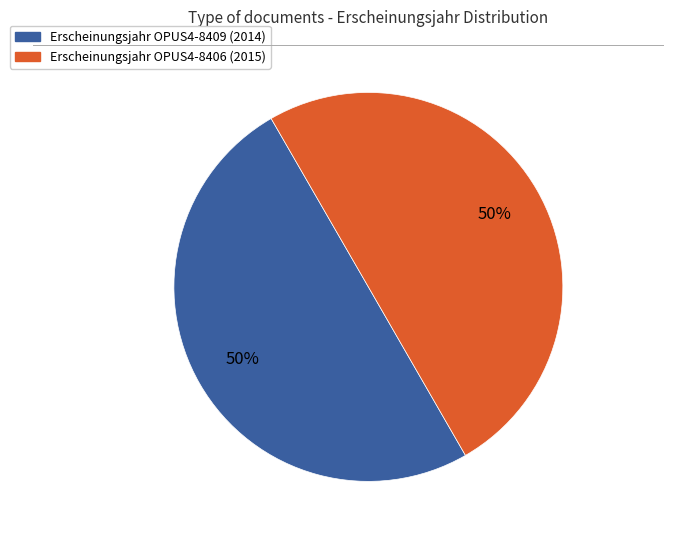

Count the number of slices in the pie.

2